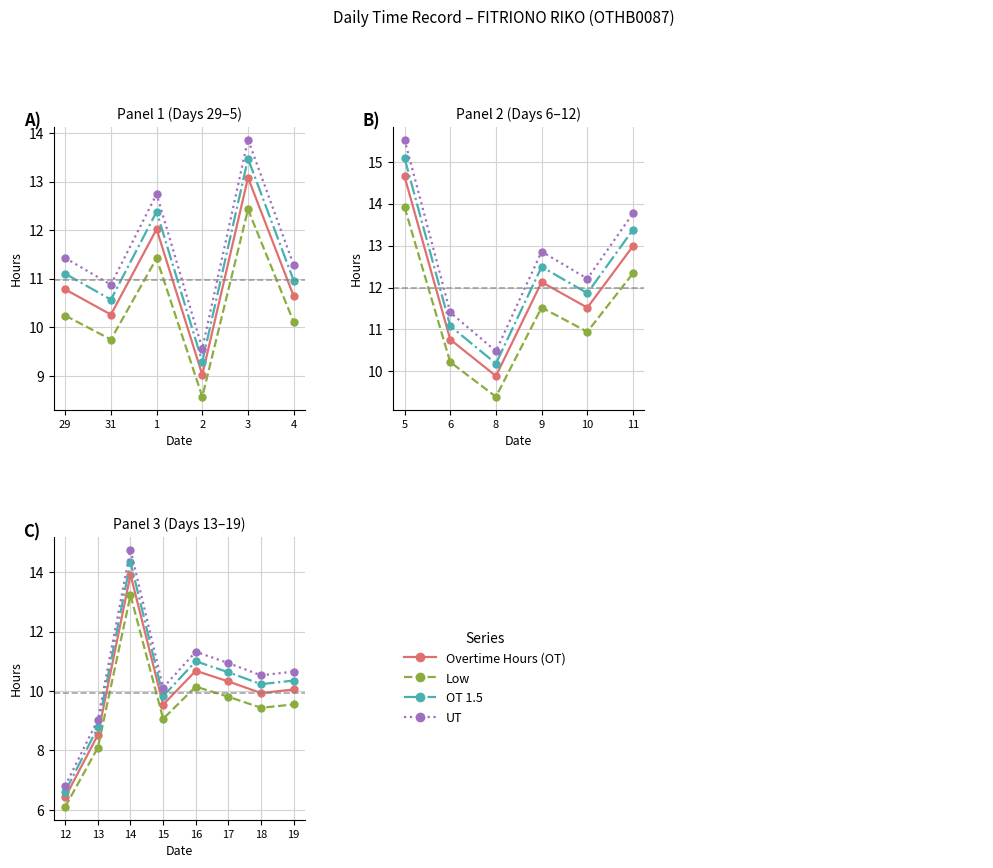

How many data points in OT 1.5 are above 10?

5